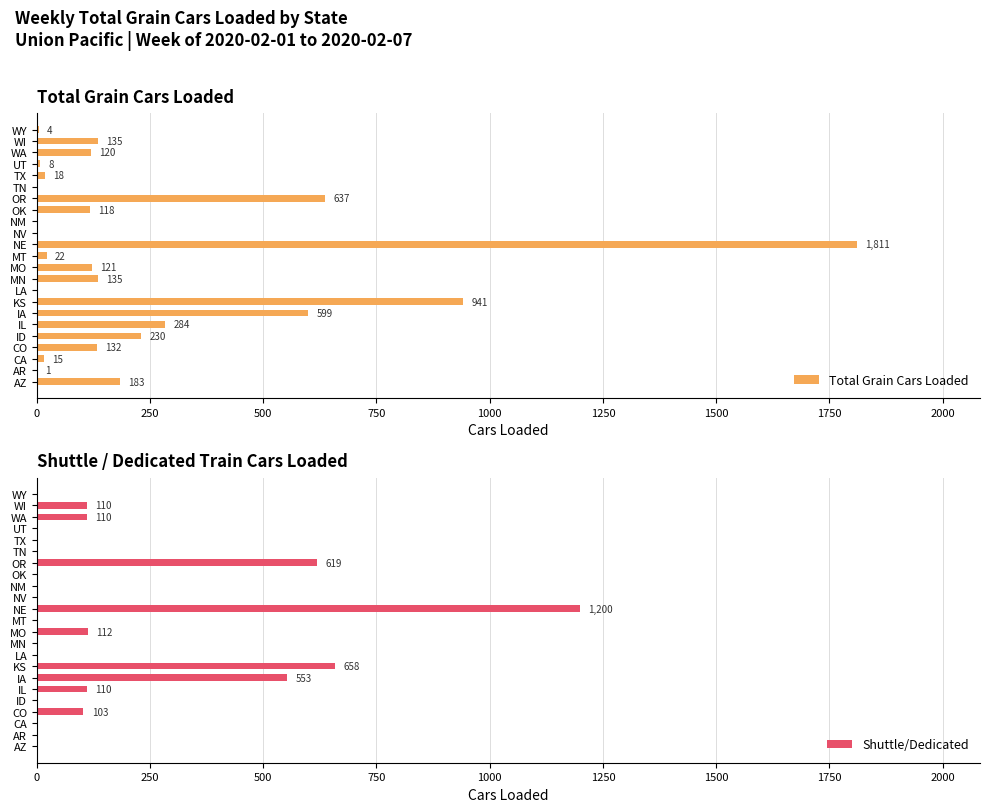

True or false: Shuttle/Dedicated has a value of 0 at ID.

True